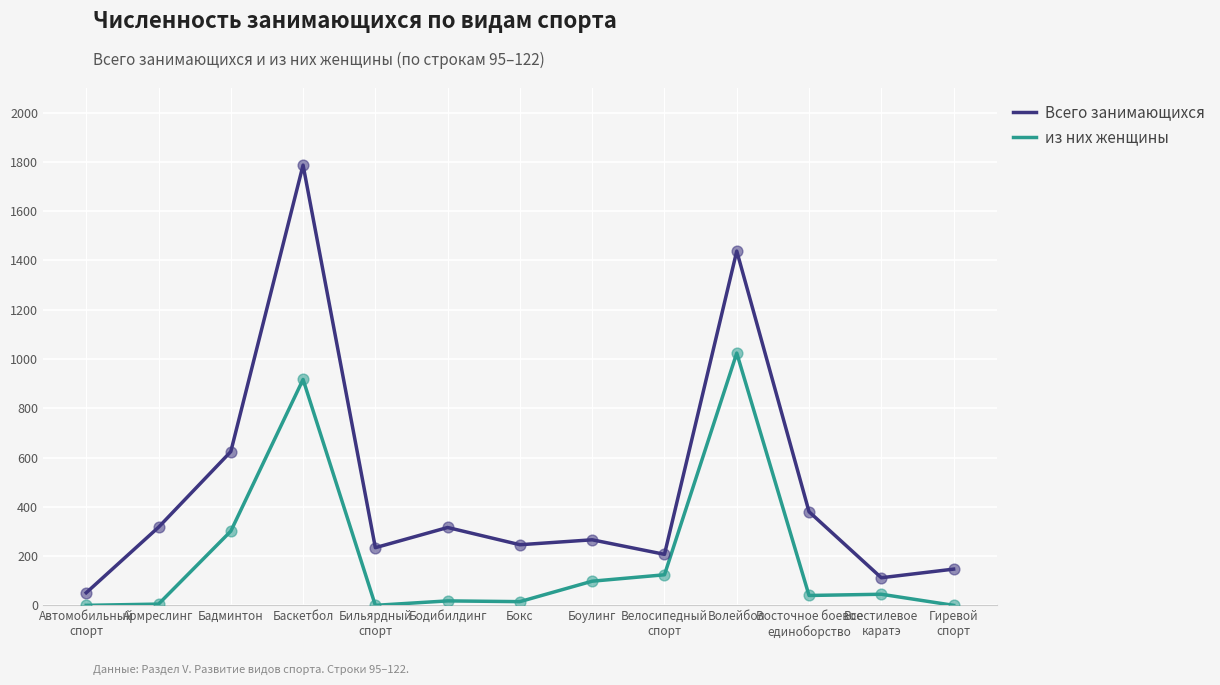

What are all the series names shown in the legend?

Всего занимающихся, из них женщины